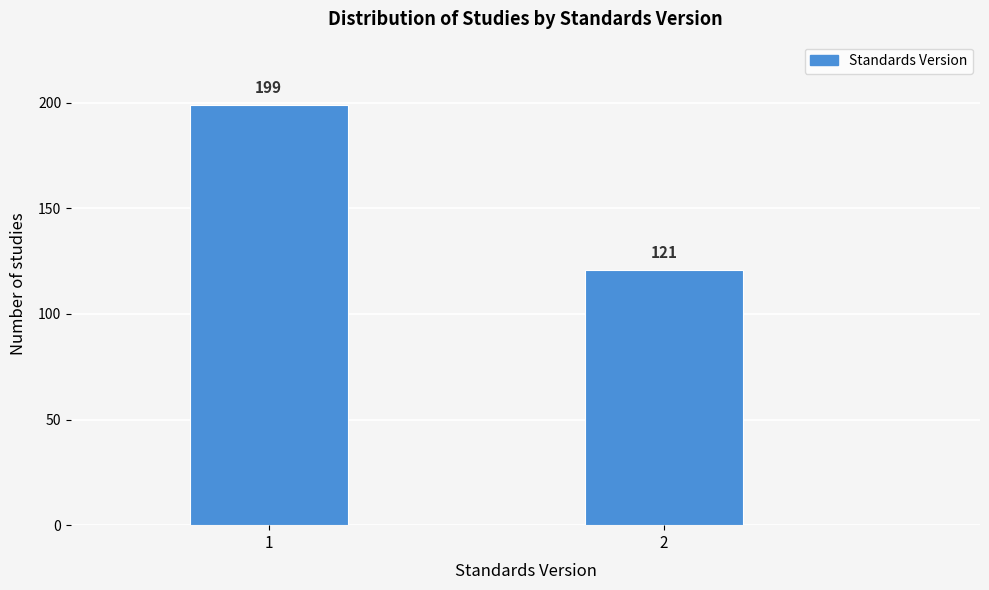

Reading left to right, transcribe all the data shown in this chart.

199	121